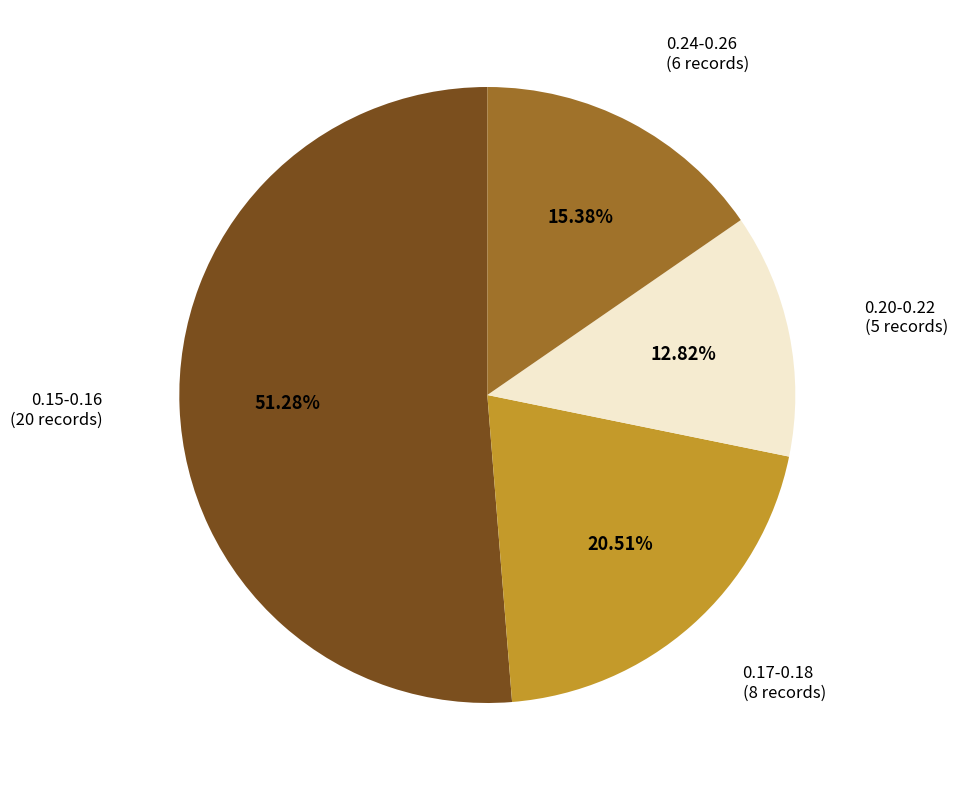

Between 0.24-0.26 and 0.20-0.22, which is larger?

0.24-0.26